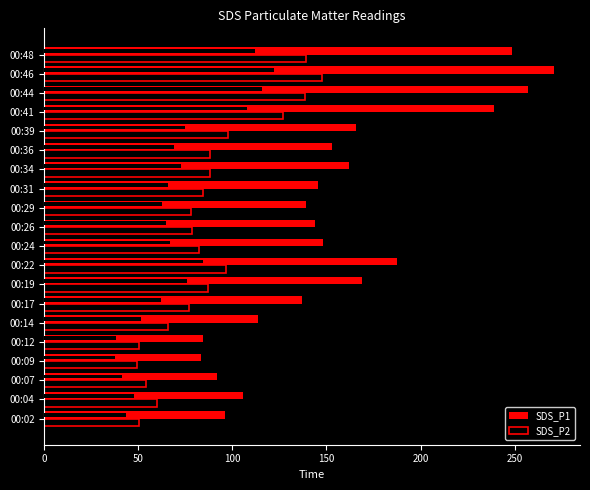

List the series in order of their peak value, lowest first.

SDS_P2, SDS_P1